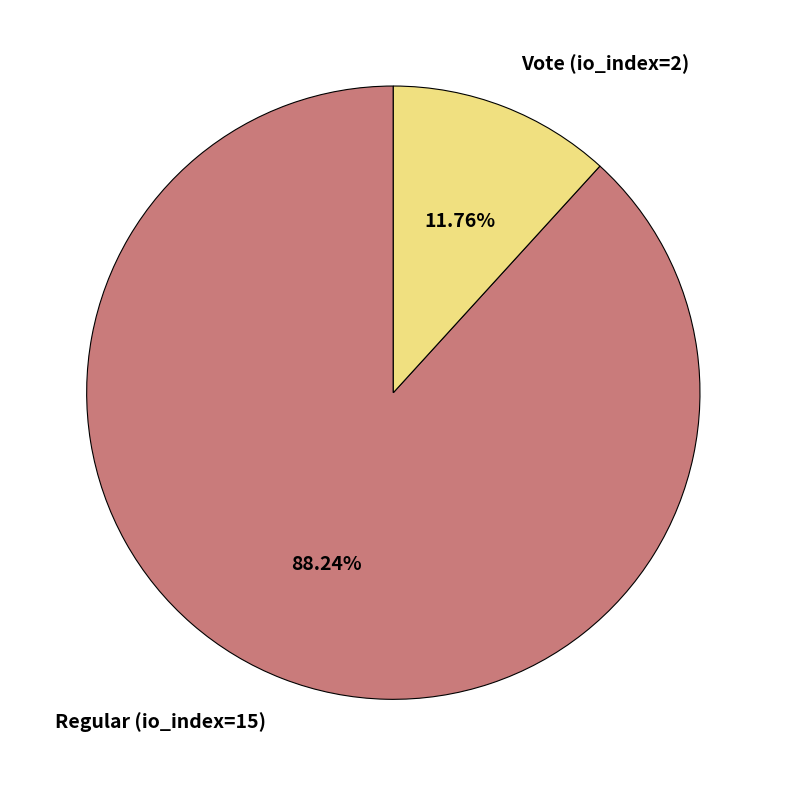

To the nearest percent, what portion does Vote (io_index=2) represent?

12%